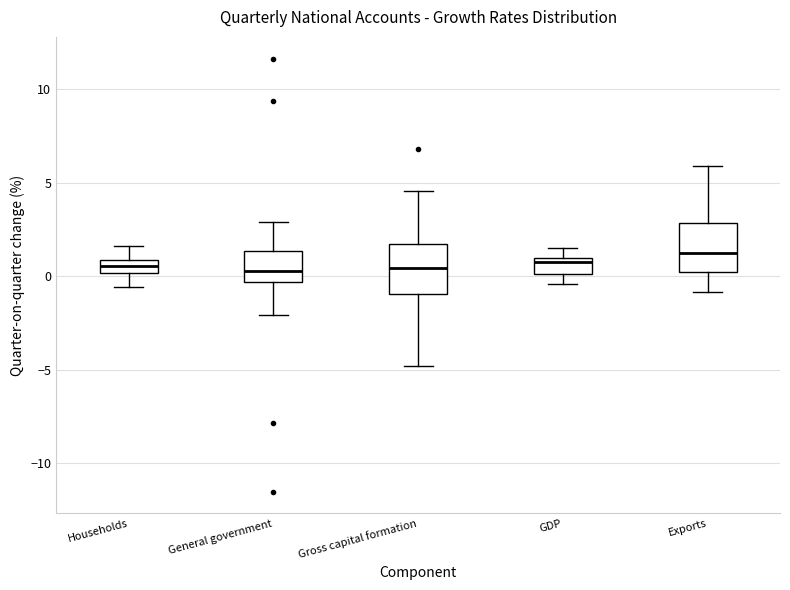

Where does the median line of the box for General government sit on the y-axis? The values are not printed on the chart, so give them approximately, as read against the axis.

0.5